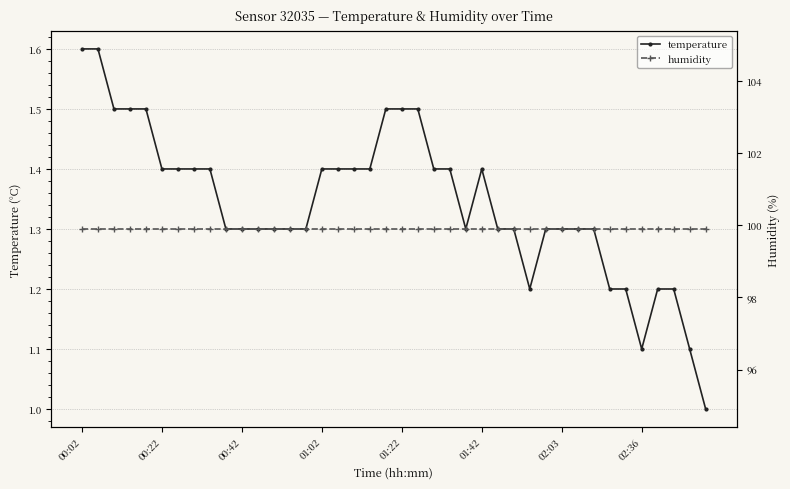

Which series has the largest total across all categories?

humidity